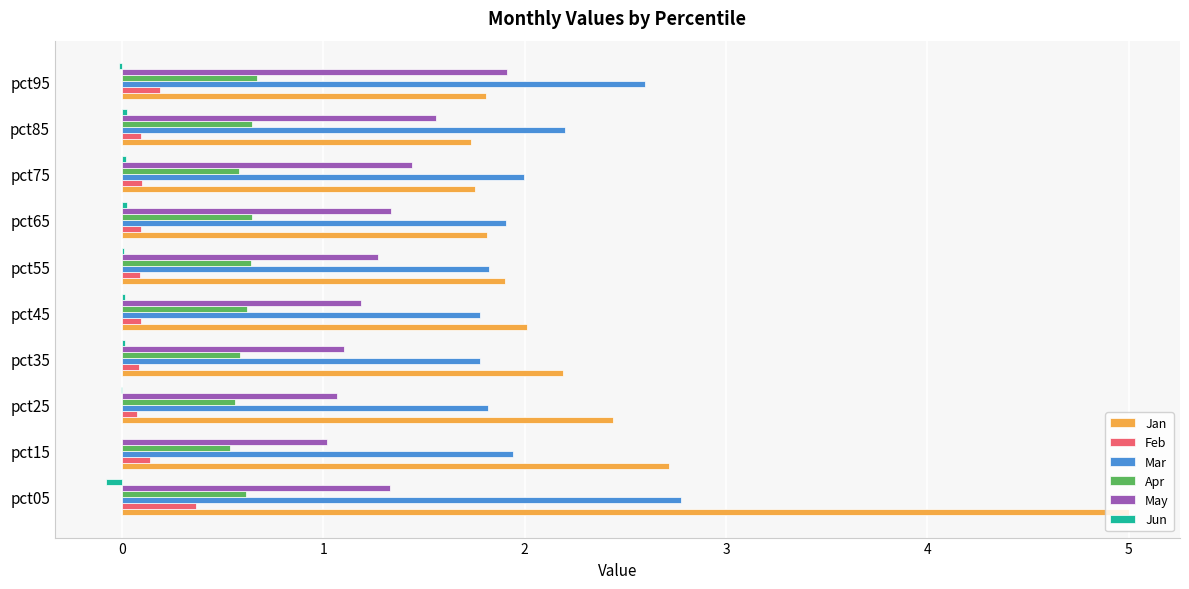

Count the number of data series in this chart.

6